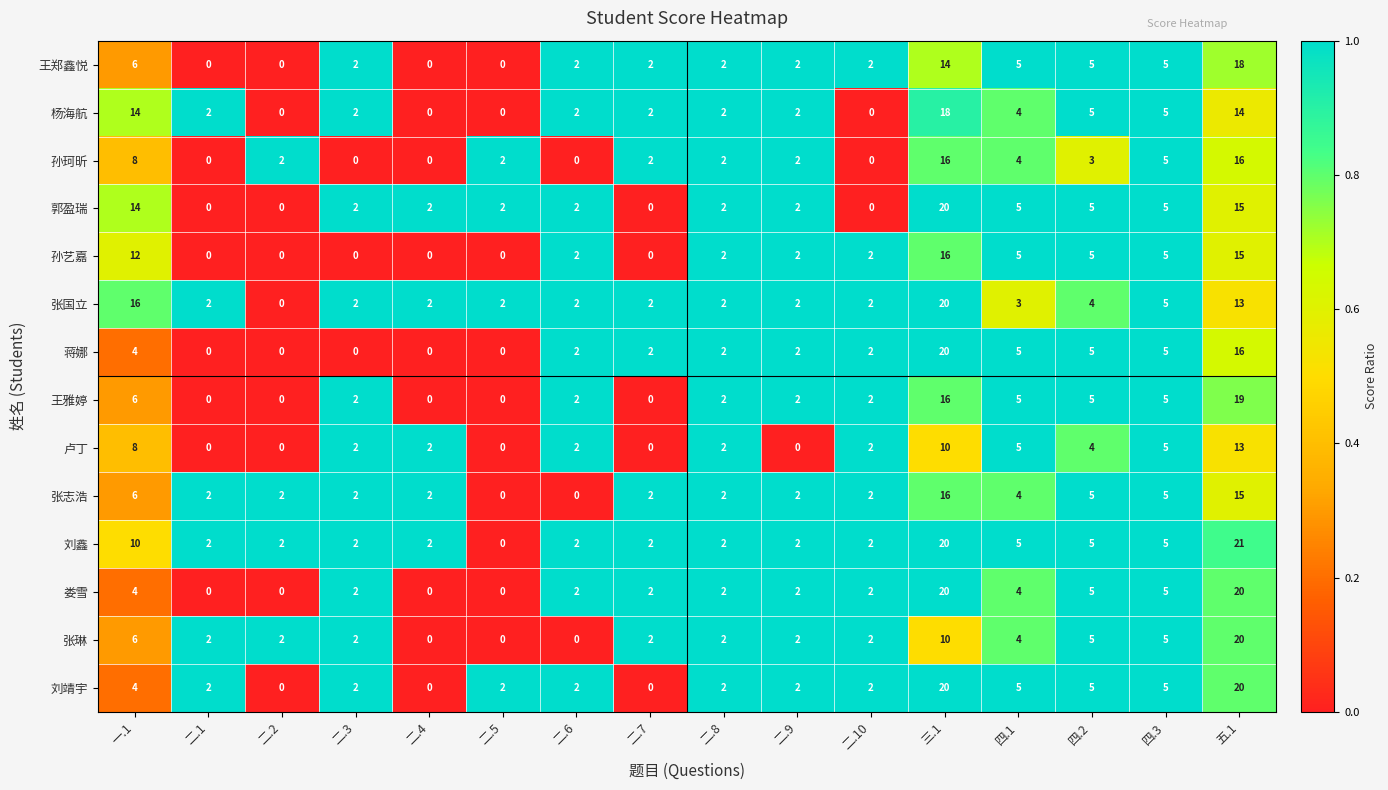

What is the difference between the highest and lowest values at 二.3?

2